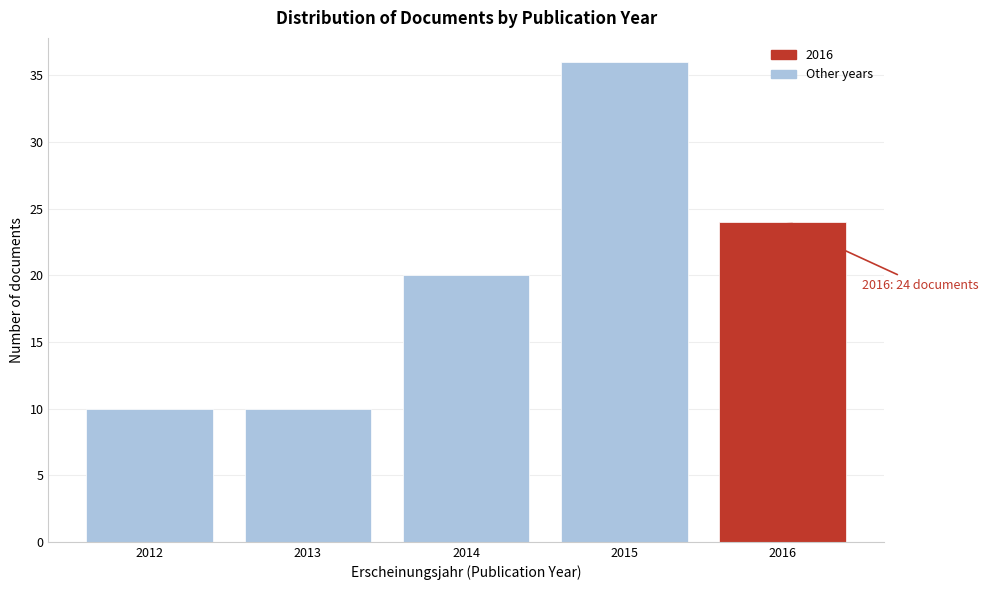

Reading left to right, transcribe all the data shown in this chart.

2012=10	2013=10	2014=20	2015=36	2016=24